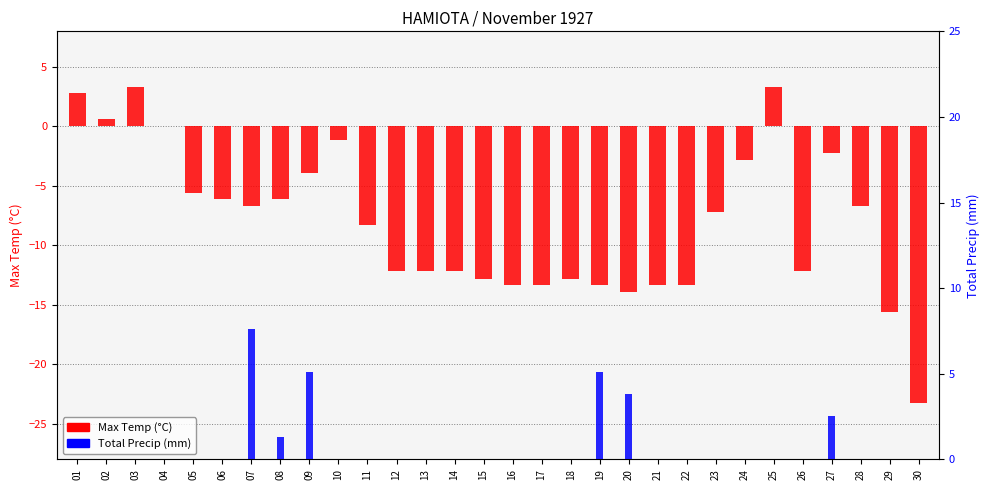

Which series has the largest total across all categories?

Total Precip (mm)